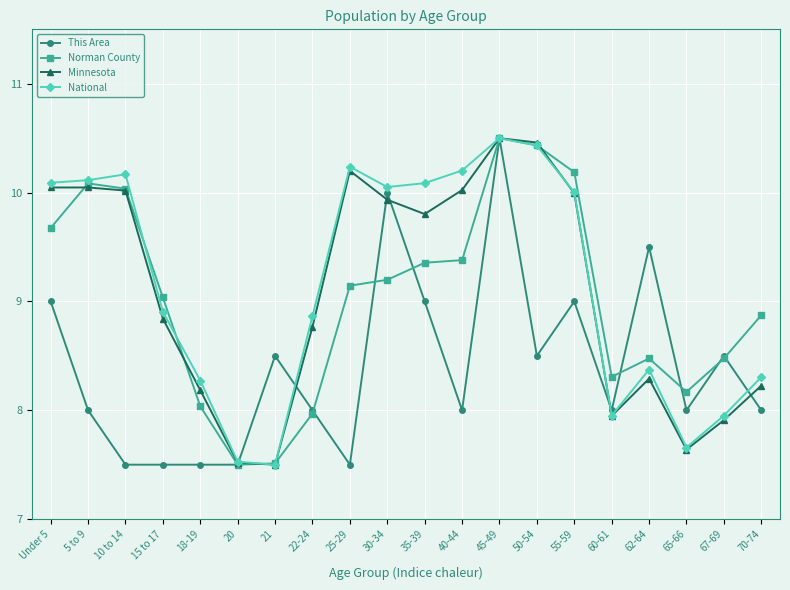

How many lines are shown in the chart?

4